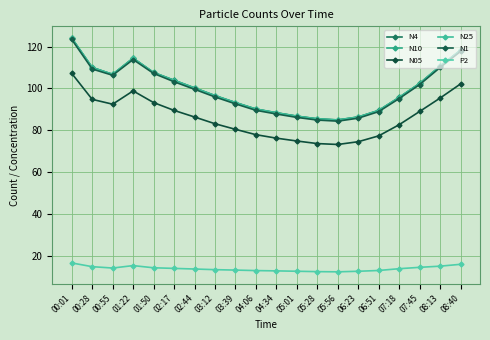

True or false: N1 and N4 intersect in this chart.

False